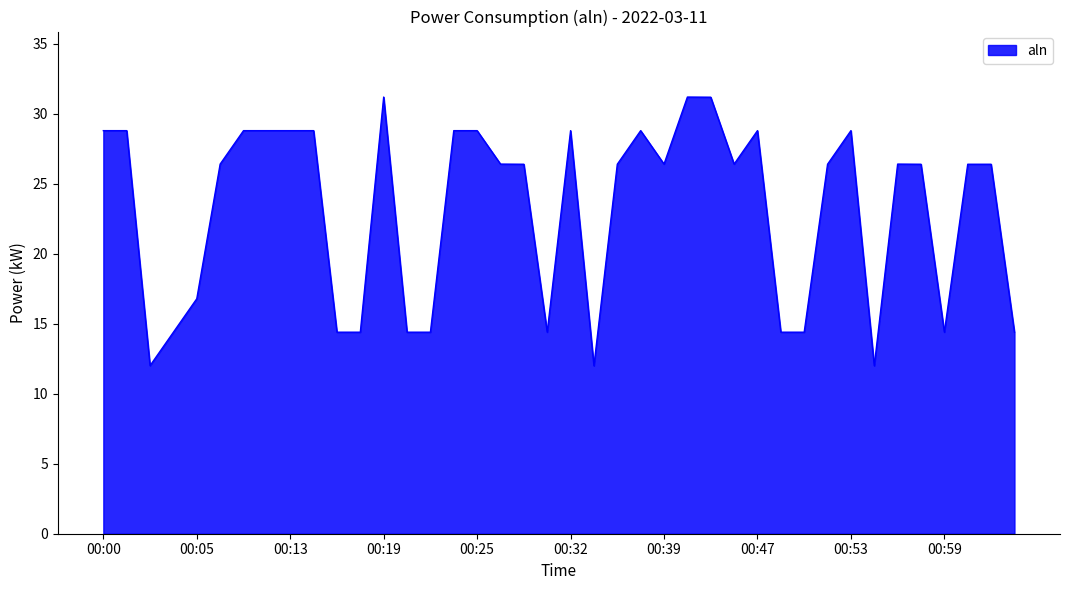

What is the greatest value displayed?

31.2